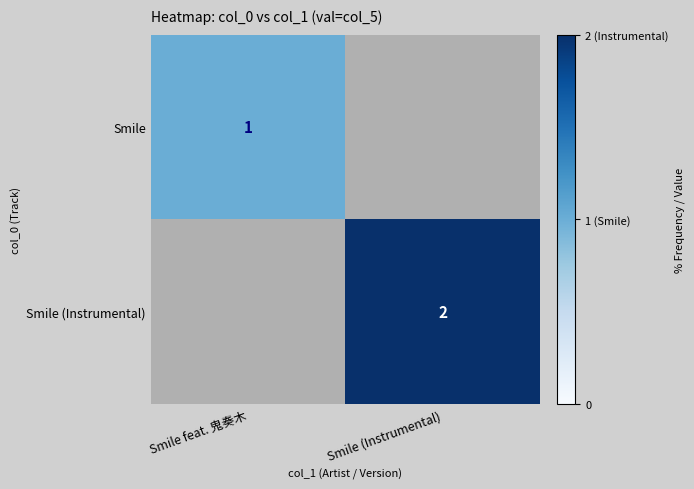

Between Smile feat. 鬼奏木 and Smile (Instrumental), which is larger?

Smile (Instrumental)